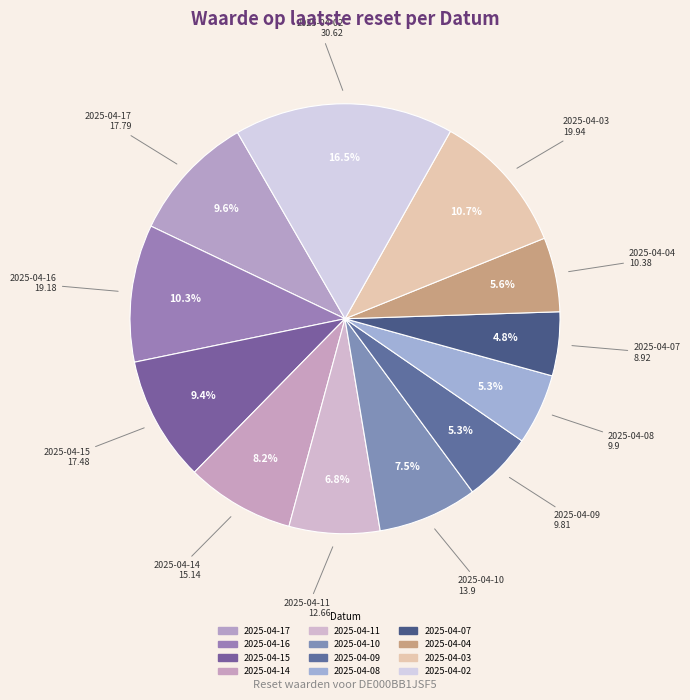

What is the total percentage of 2025-04-09 and 2025-04-11?

12.1%